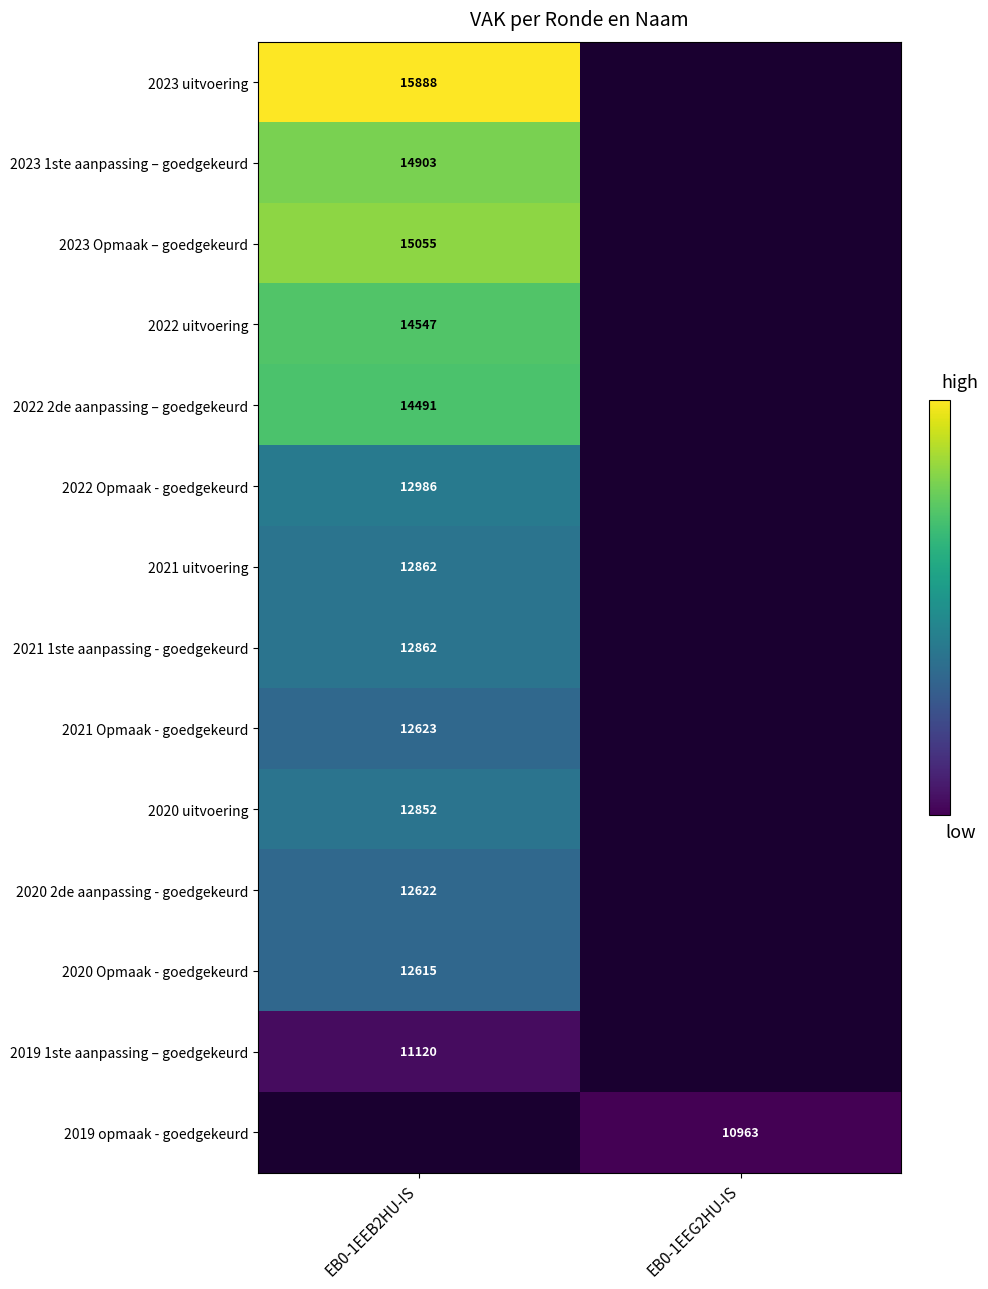

Is it true that 2020 uitvoering equals 12852 at EB0-1EEB2HU-IS?

True